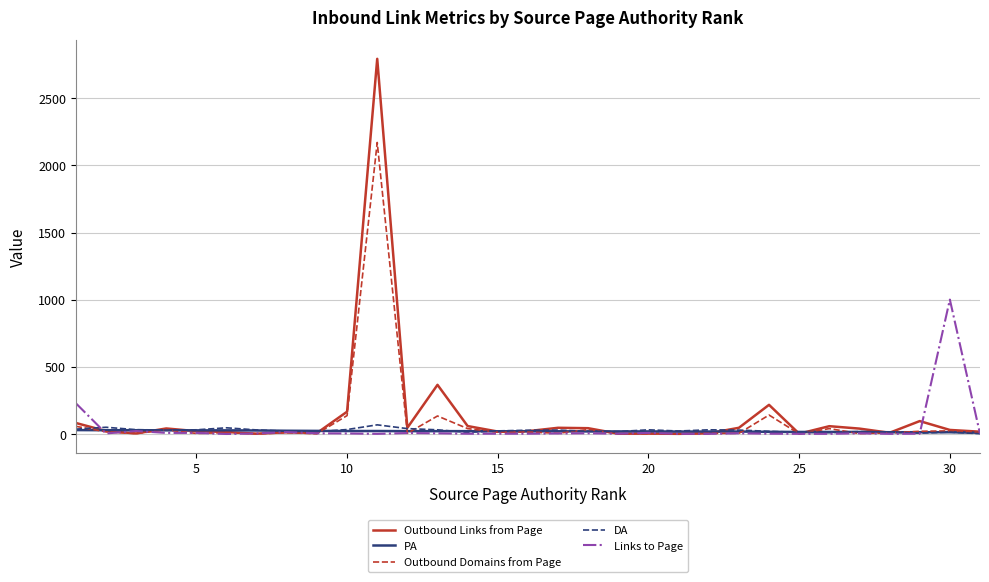

True or false: DA and Links to Page intersect in this chart.

True